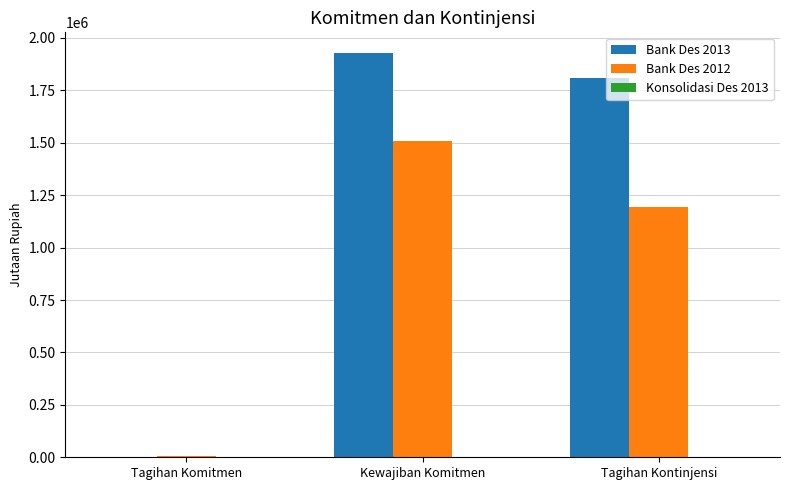

Is the value of Bank Des 2013 at Tagihan Kontinjensi greater than the value of Bank Des 2012 at Kewajiban Komitmen?

Yes